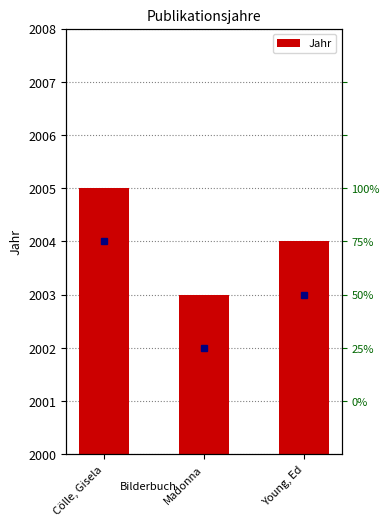

Which category has the highest value across all series?

Cölle, Gisela